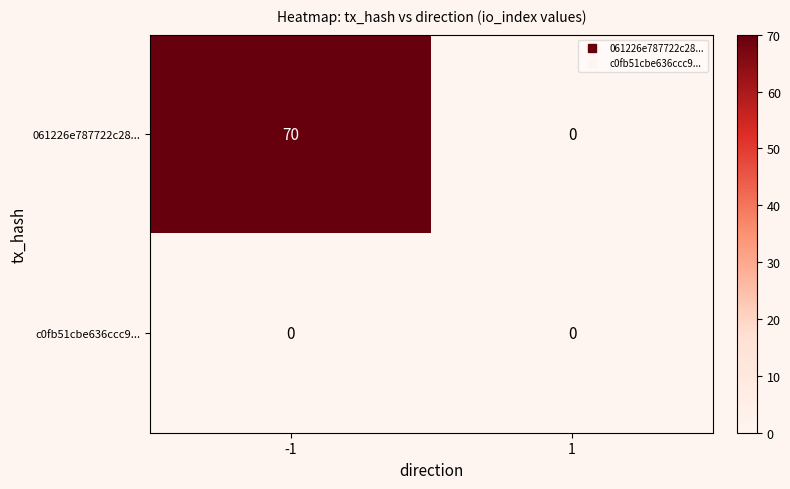

Reading left to right, transcribe all the data shown in this chart.

061226e787722c28...: -1=70	1=0
c0fb51cbe636ccc9...: -1=0	1=0